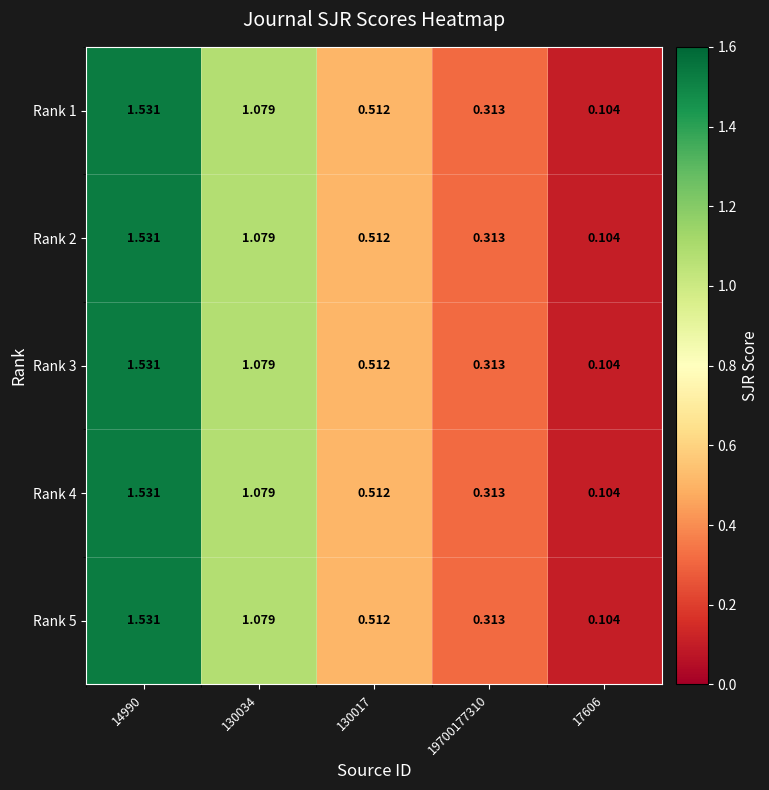

At which category is the sum across all series the highest?

14990